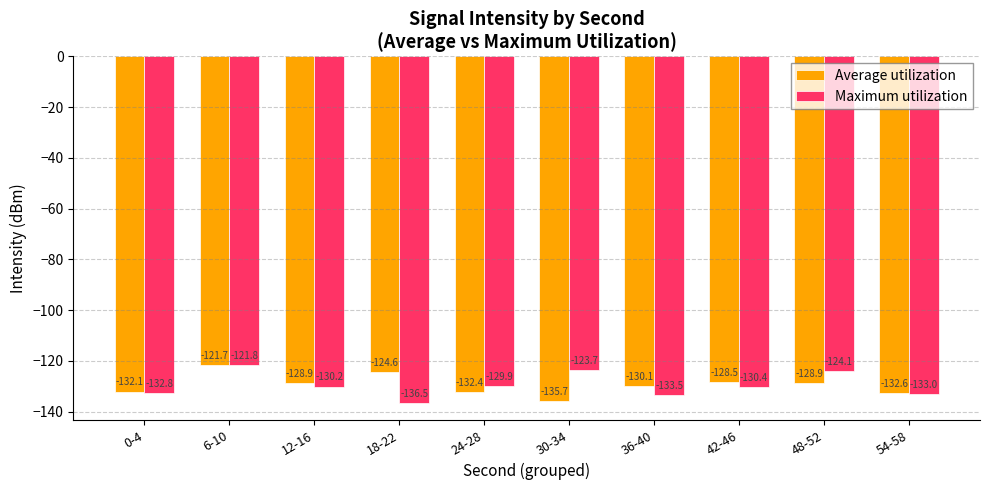

What is the difference between the highest and lowest values at 24-28?

2.5